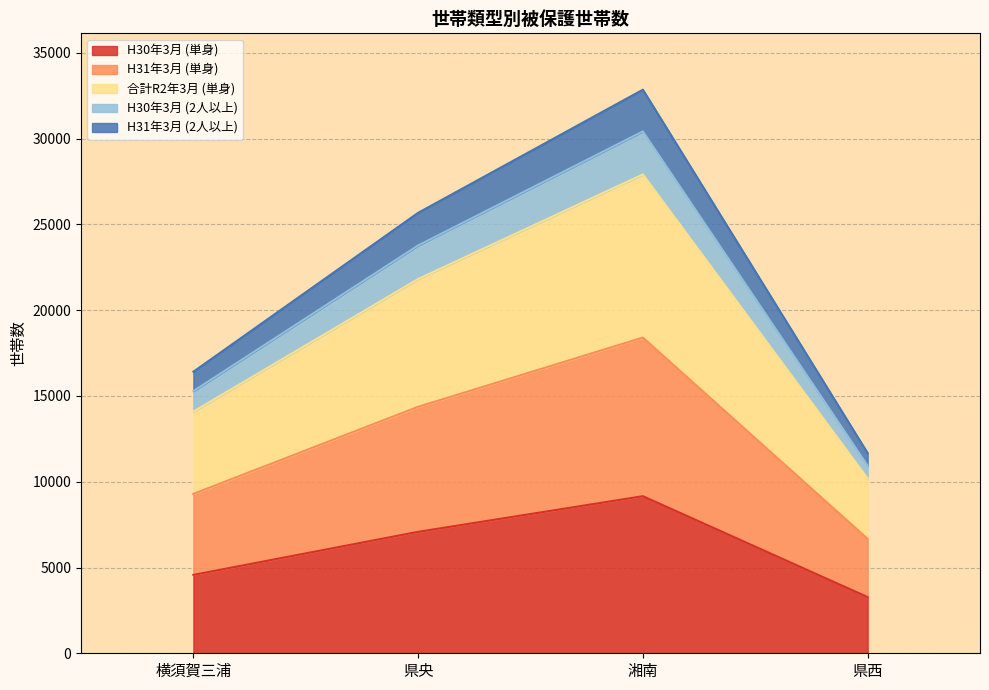

What is the total value across all series at 湘南?

32853